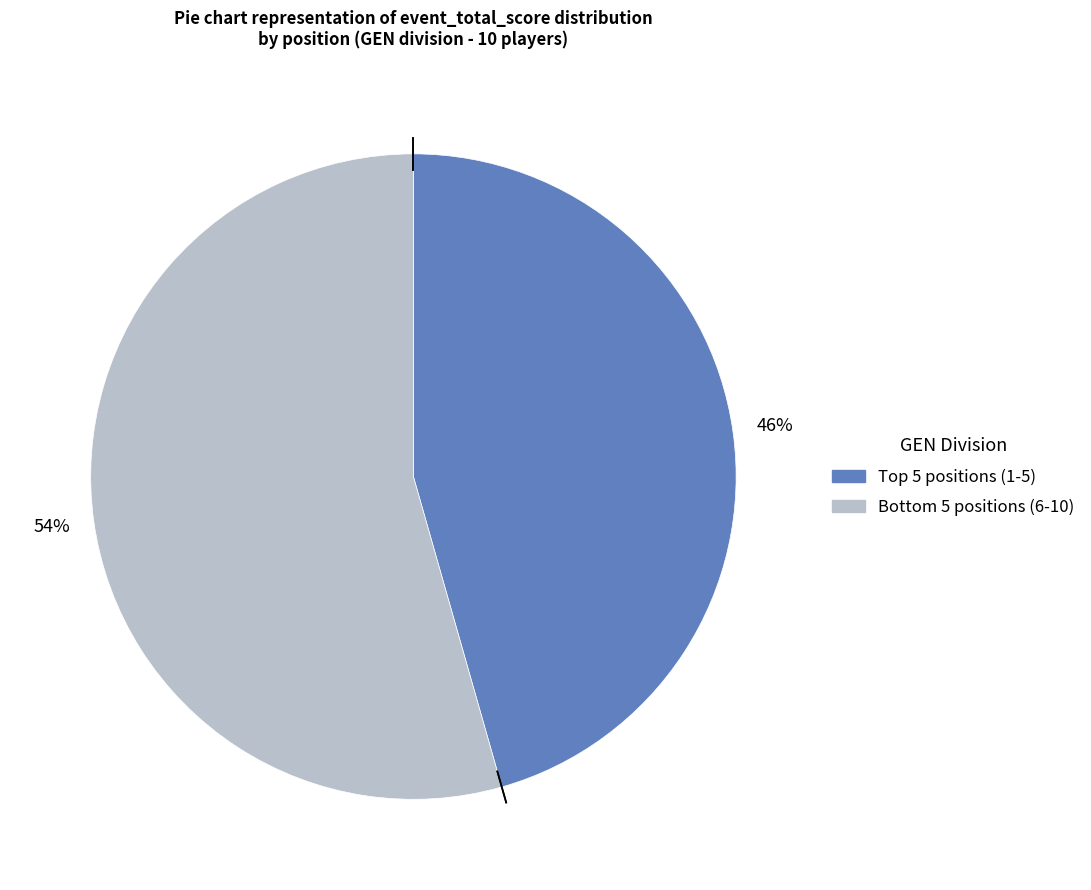

Does any single category account for the majority?

Yes